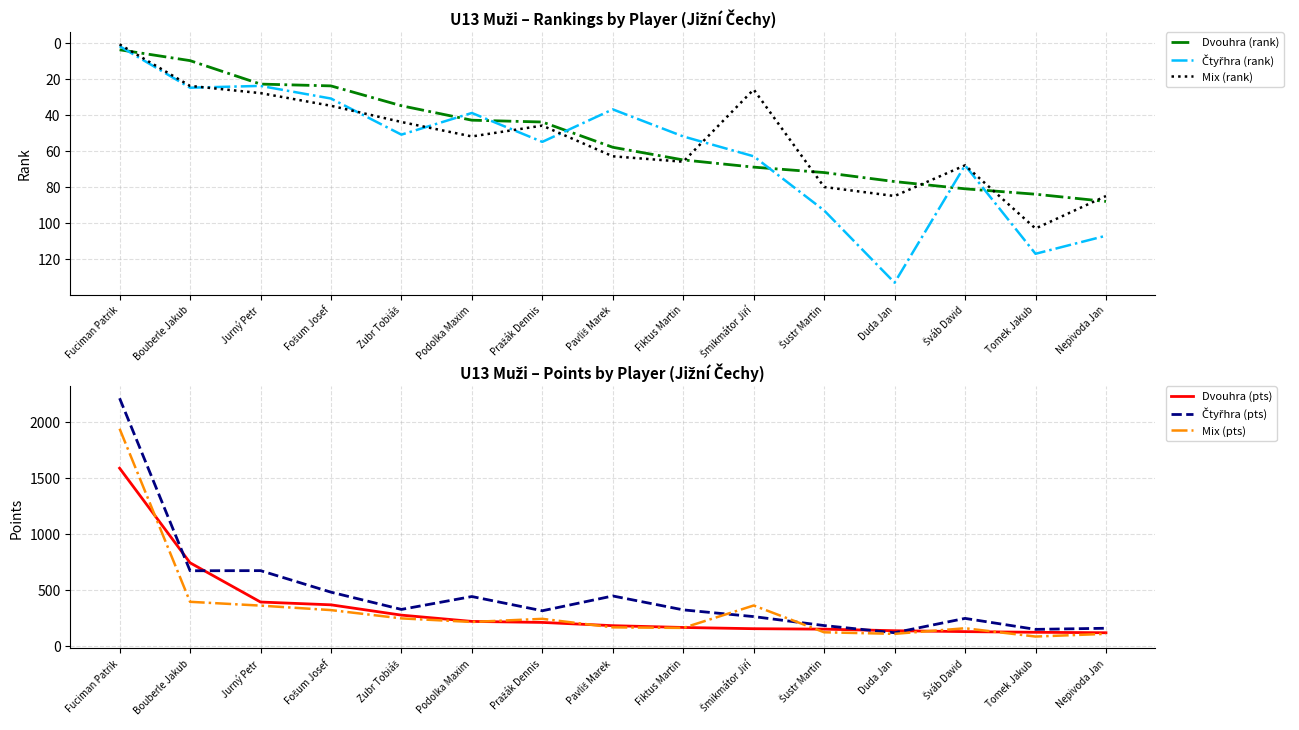

What is the sum of all Čtyřhra (pts) values?

6966